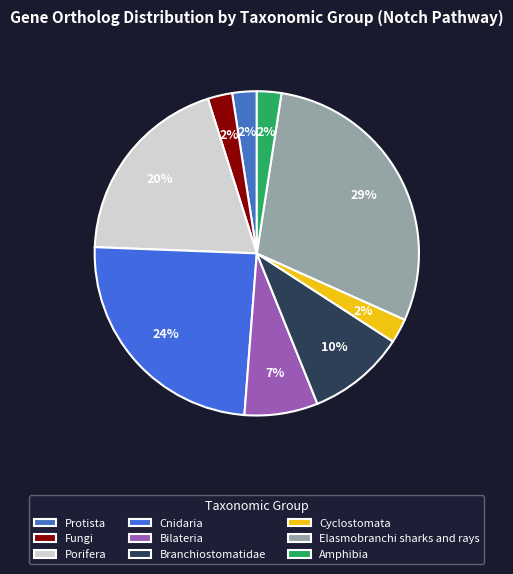

Which slice is the largest?

Elasmobranchi sharks and rays